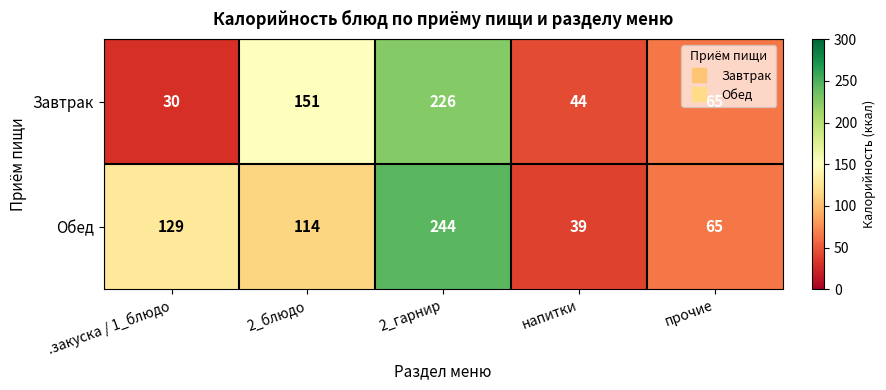

Where does the Завтрак series first go above 65?

2_блюдо